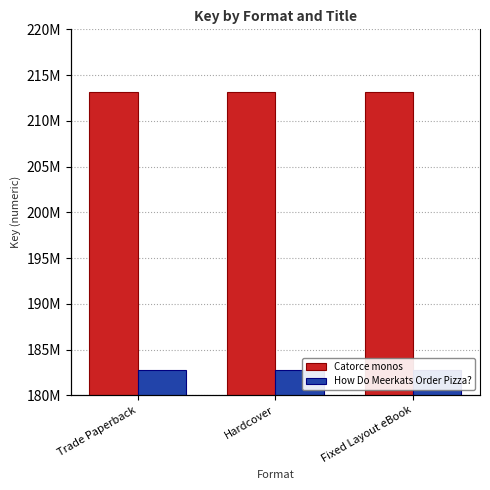

Which label corresponds to the smallest value in the chart?

Trade Paperback